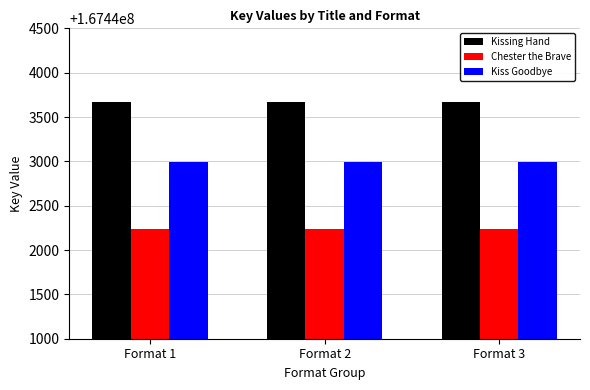

How many groups of bars are there?

3